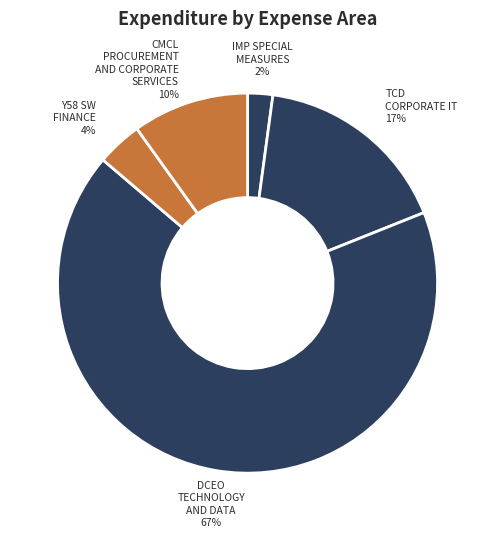

What is the smallest slice in the pie chart?

IMP SPECIAL MEASURES